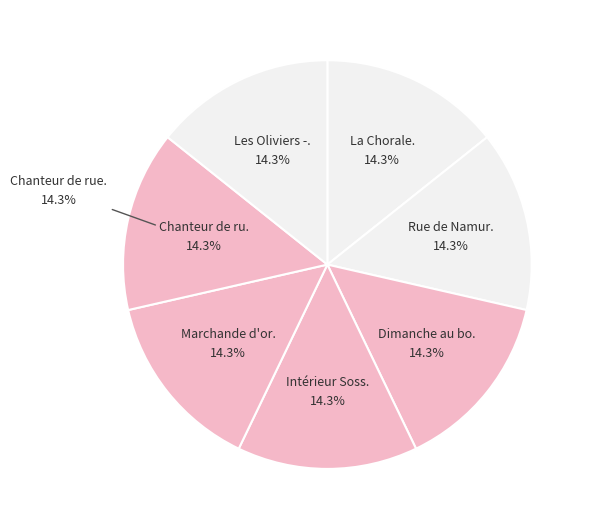

To the nearest percent, what portion does Intérieur Sossoye. represent?

14%